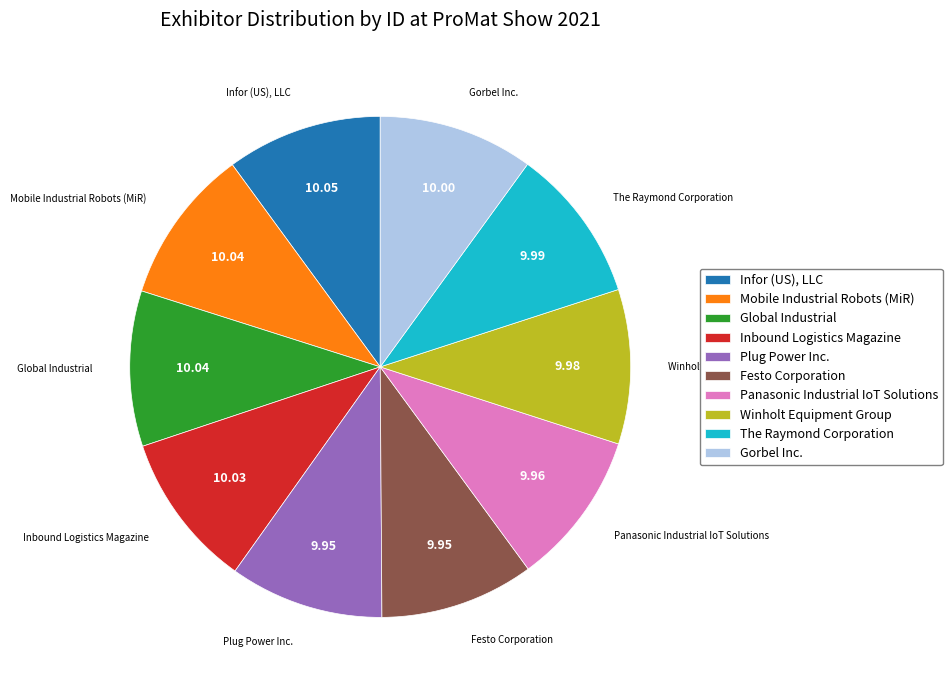

Does Mobile Industrial Robots (MiR) represent more than half of the total?

No